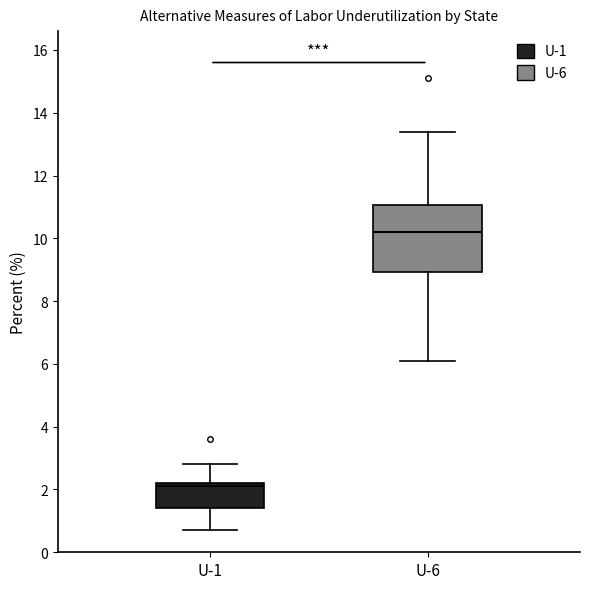

Which box has the highest median line?

U-6